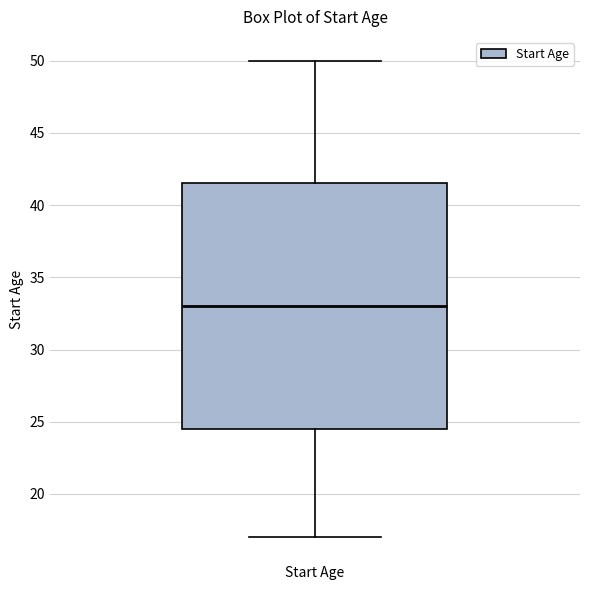

Where is the lower edge of the box for Start Age on the y-axis? The values are not printed on the chart, so give them approximately, as read against the axis.

24.5